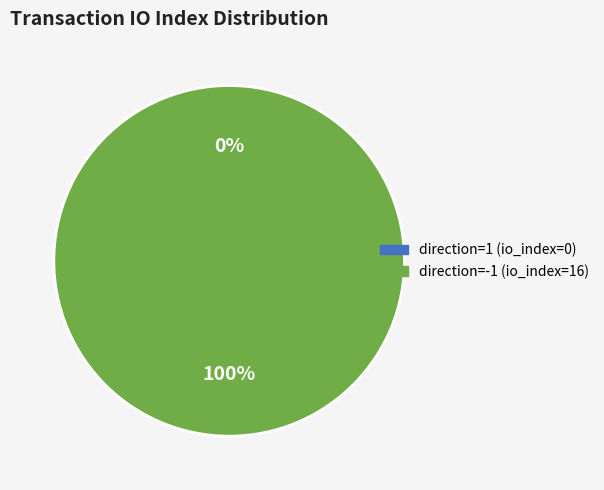

What is the smallest slice in the pie chart?

direction=1 (io_index=0)